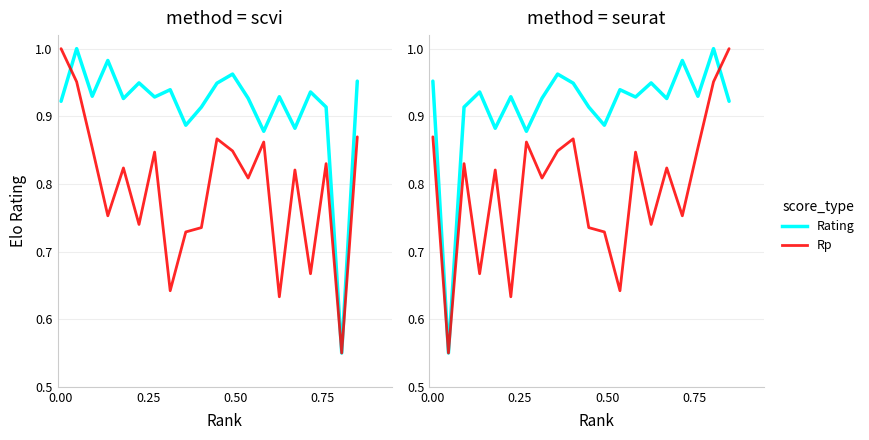

True or false: Rp has more than 1 interior local peaks.

True